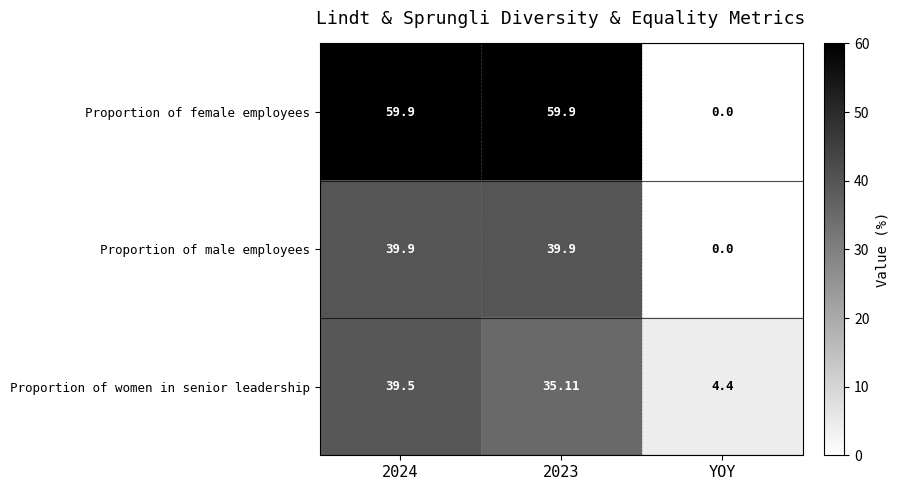

Between 2024 and 2023, which series saw the biggest shift?

Proportion of women in senior leadership